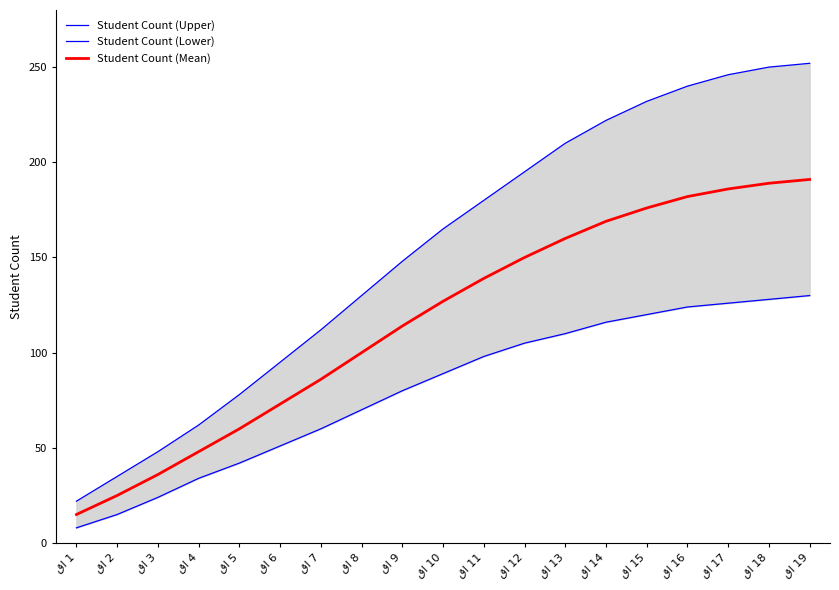

Which category has the lowest value across all series?

قا 1